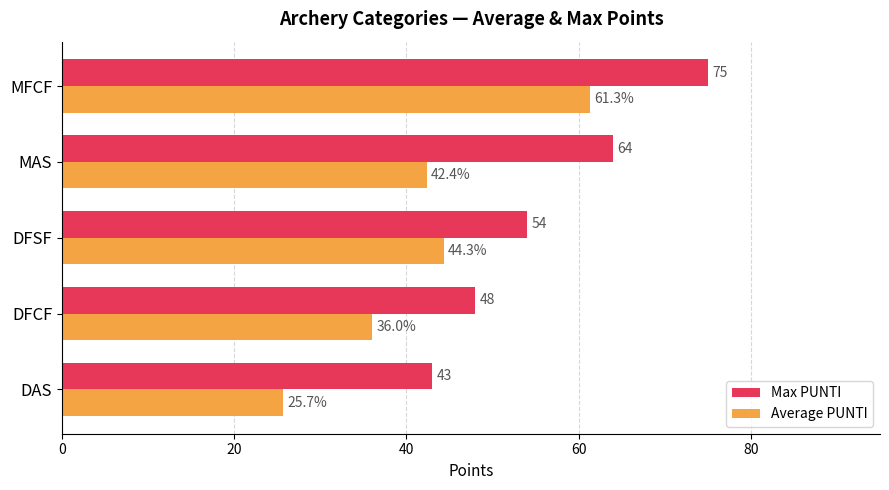

What is the average value of the Max PUNTI series?

56.8